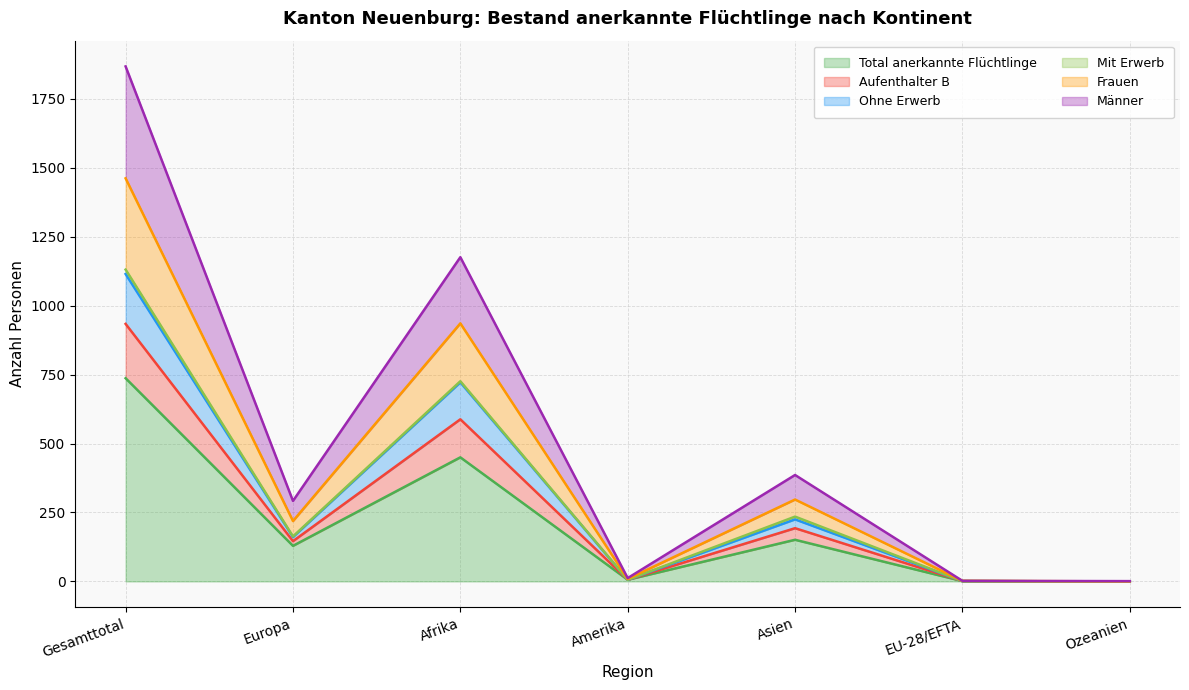

What is the greatest value displayed?

1868